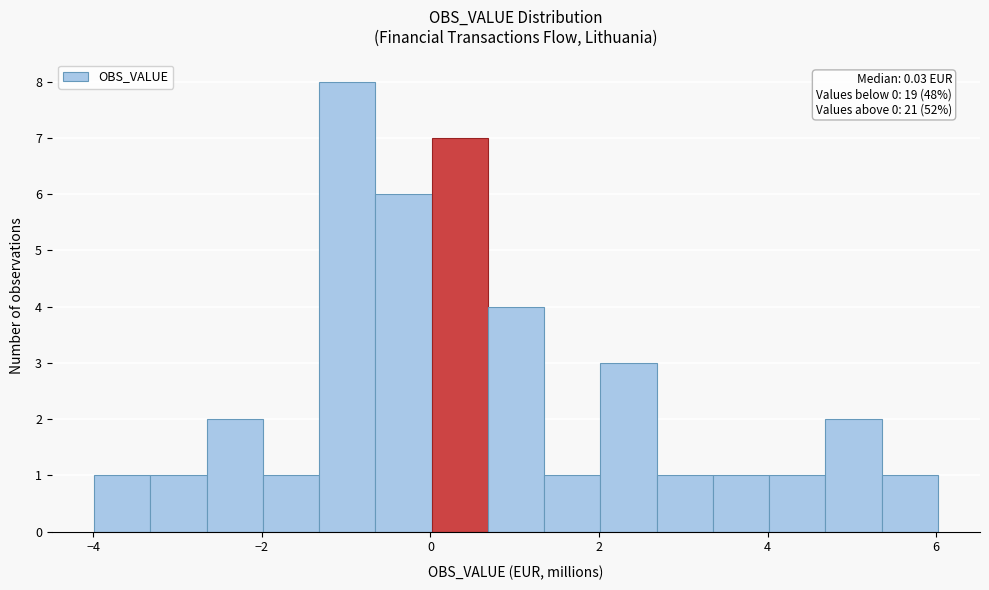

Read against the x-axis, roughly where is the centre of the tallest bar?

-1.0